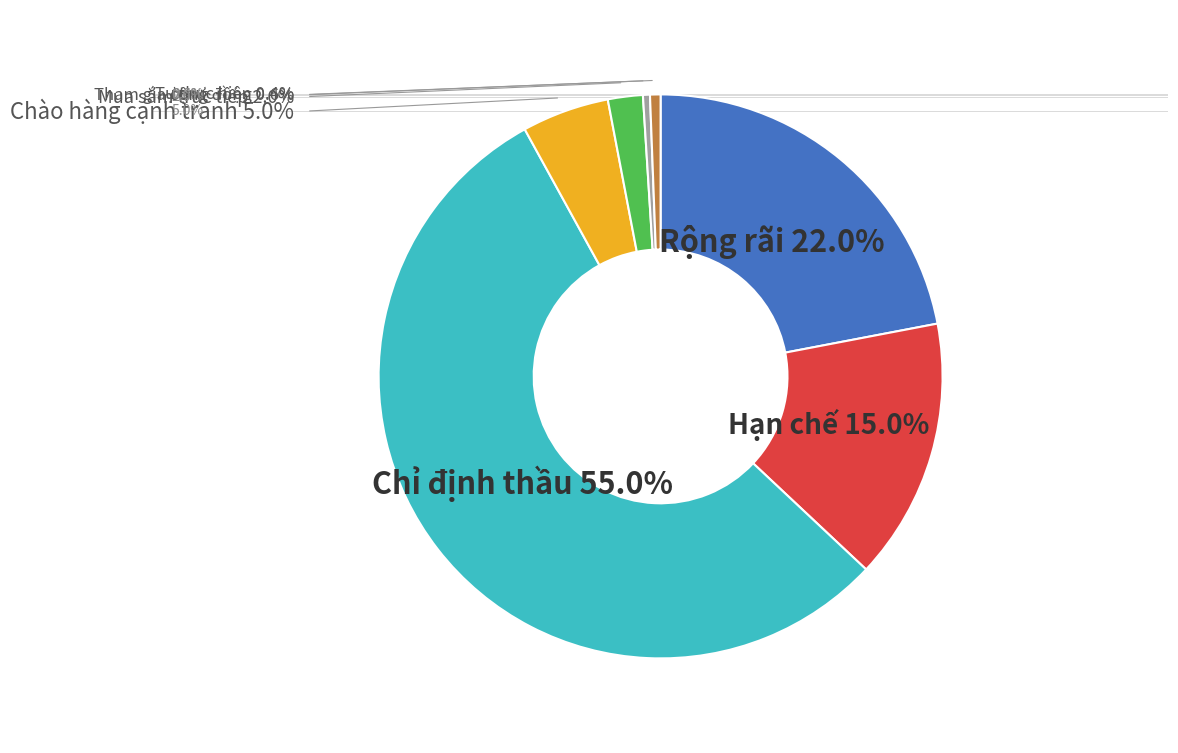

Is there any slice that represents more than half of the pie?

Yes